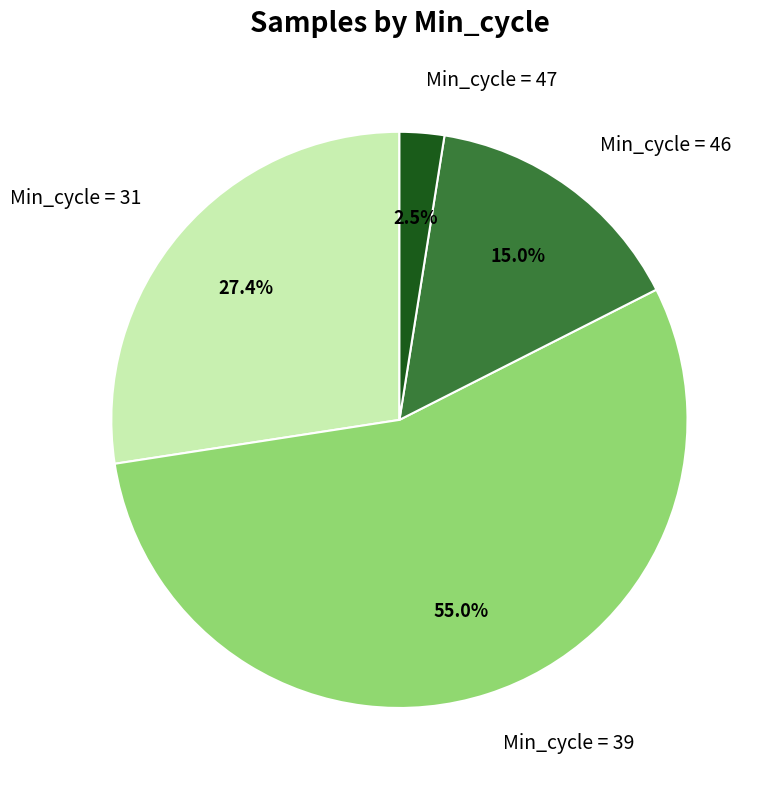

What is the largest slice in the pie chart?

Min_cycle = 39